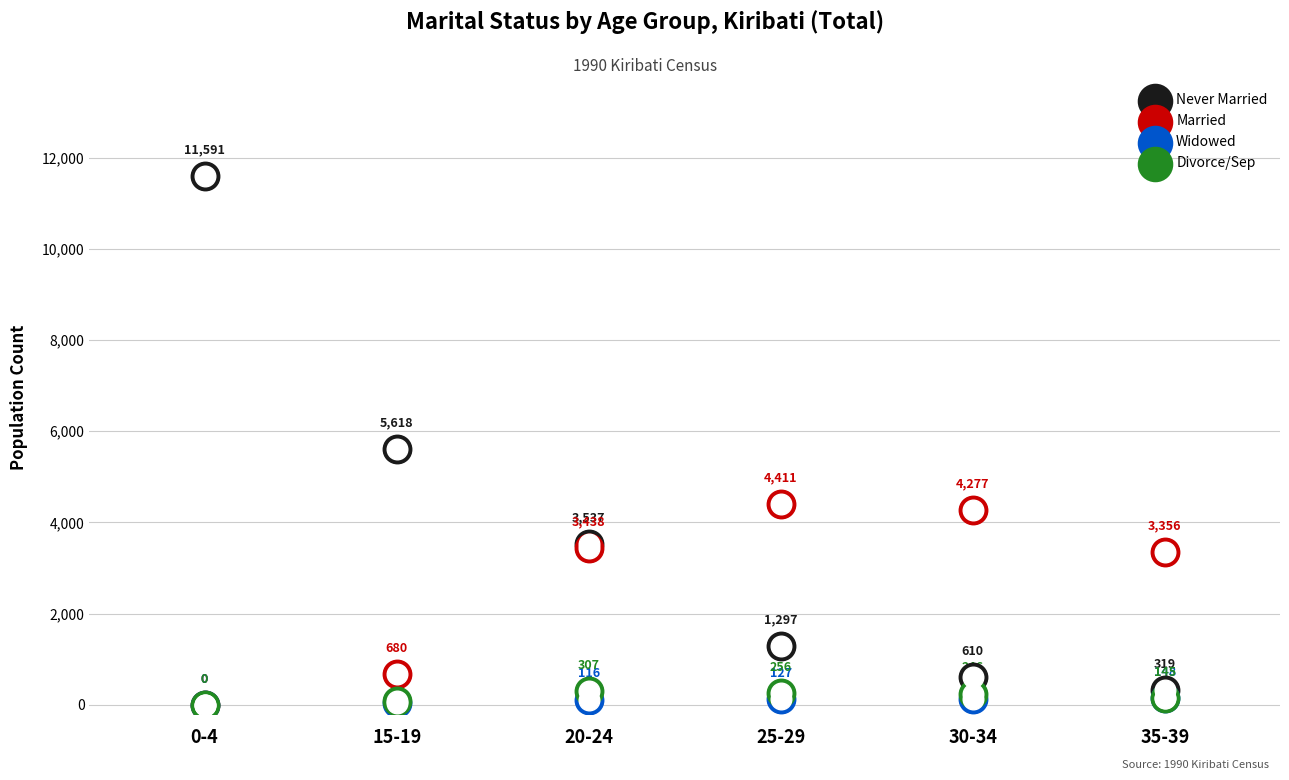

What is the total value across all series at 30-34?

5263